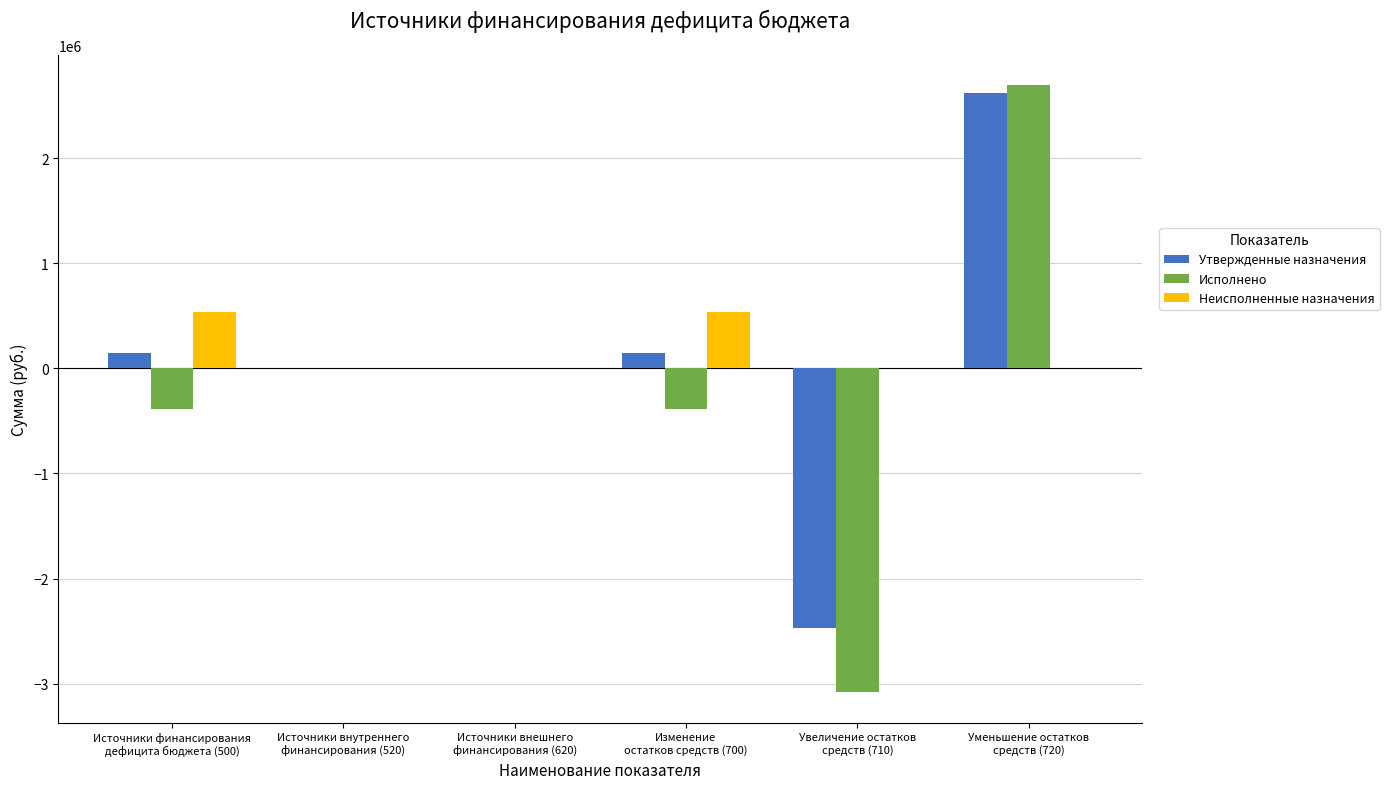

What is the highest value of the Неисполненные назначения series?

537279.6